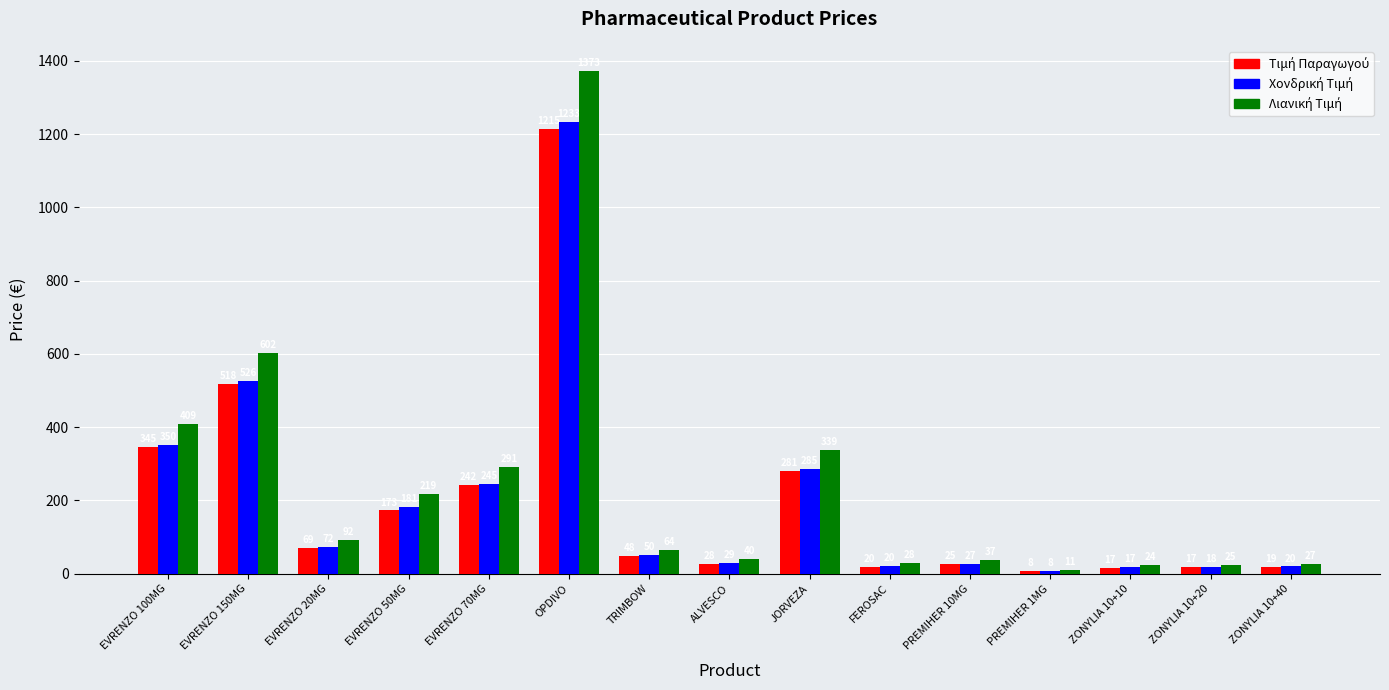

At which category does the chart reach its minimum across all series?

PREMIHER 1MG